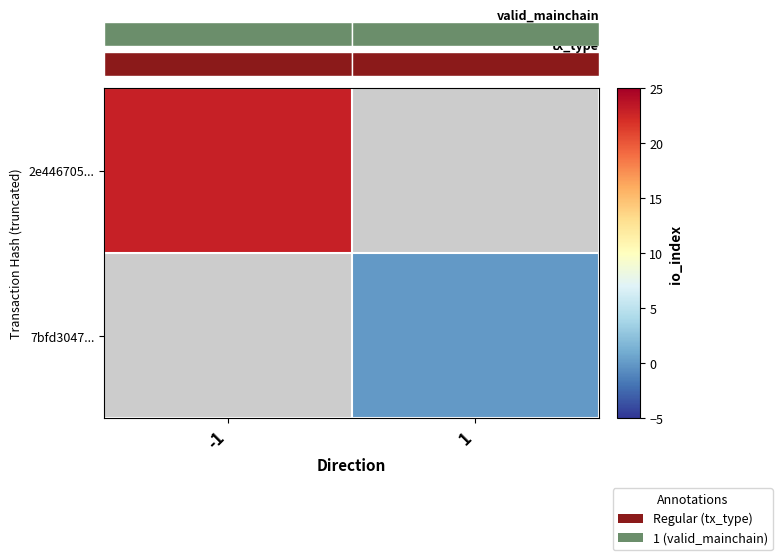

At which category does the chart reach its minimum across all series?

1